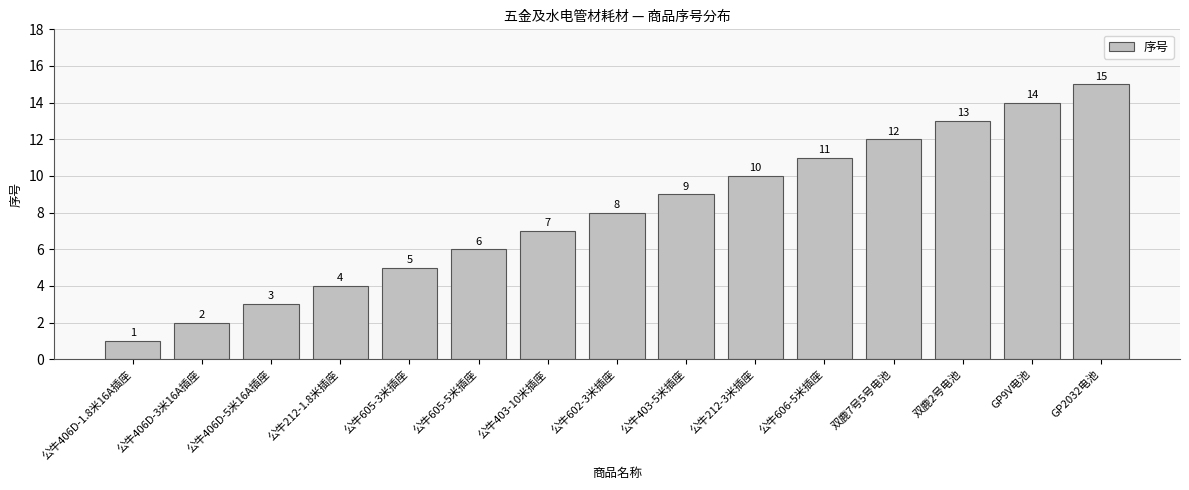

What is the ratio of the value at 公牛212-1.8米插座 to the value at GP9V电池?

0.3